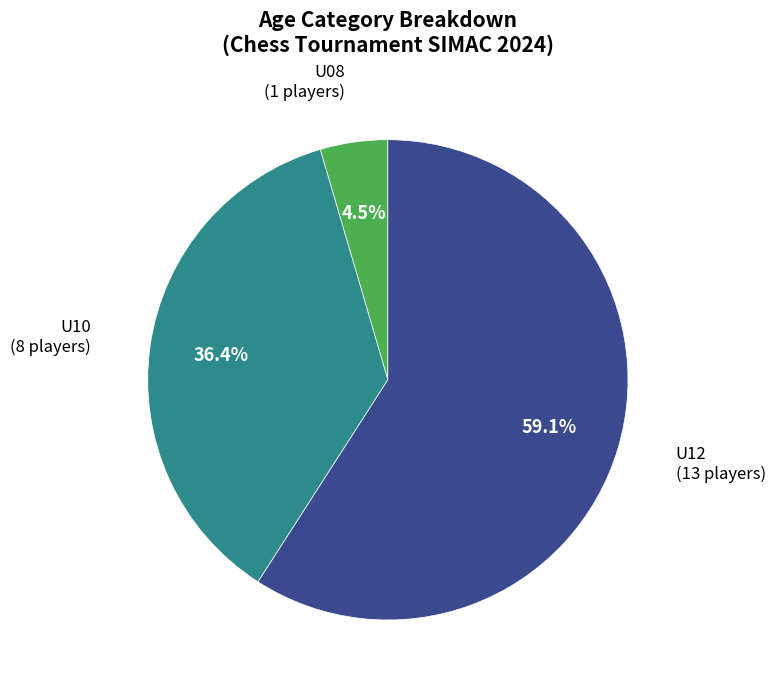

Does any single category account for the majority?

Yes